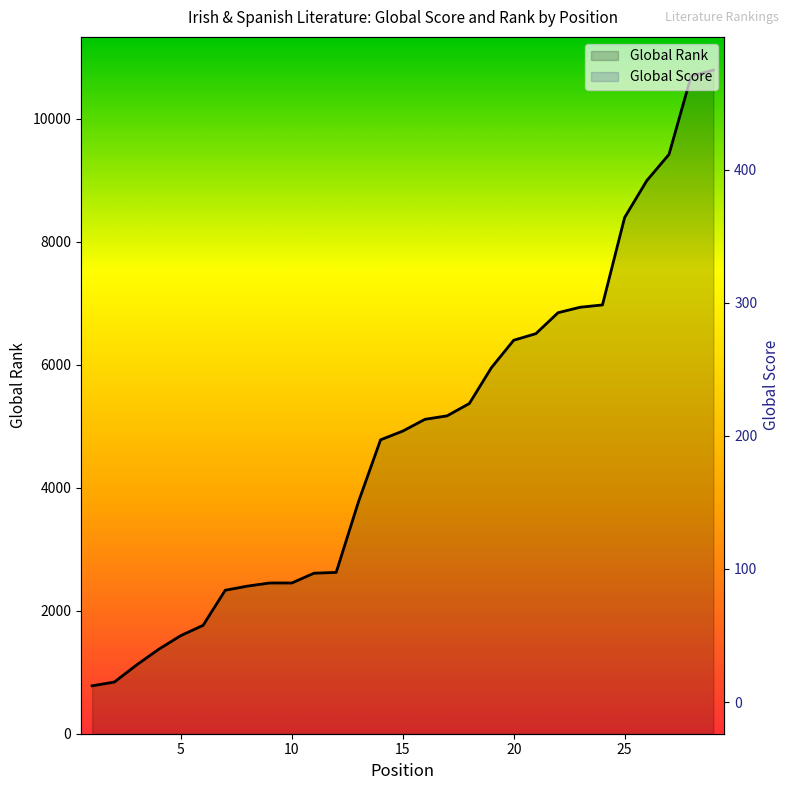

The Global Rank series shows 13386 at 24. True or false?

False